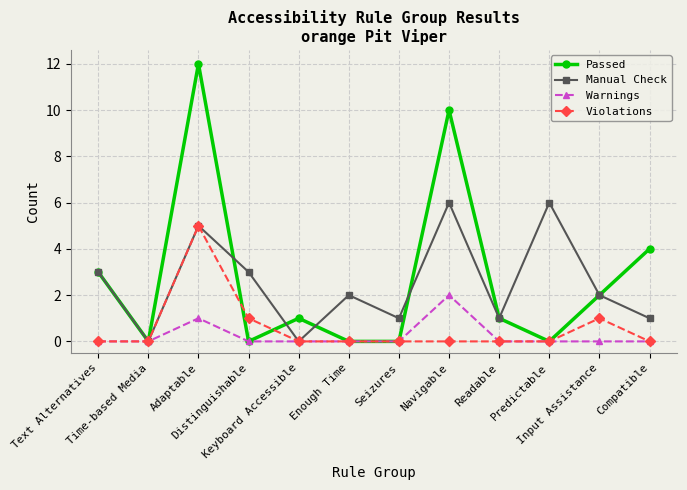

Which series has the largest range (max minus min)?

Passed